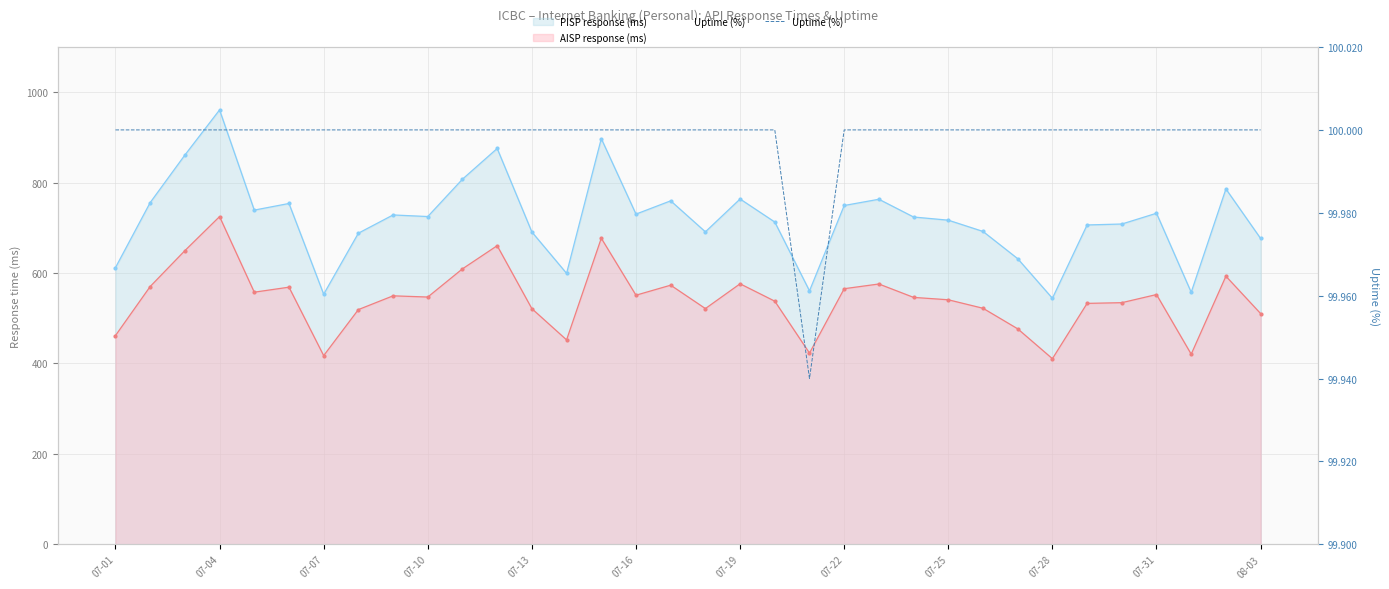

What position from the left is 07-25?

9